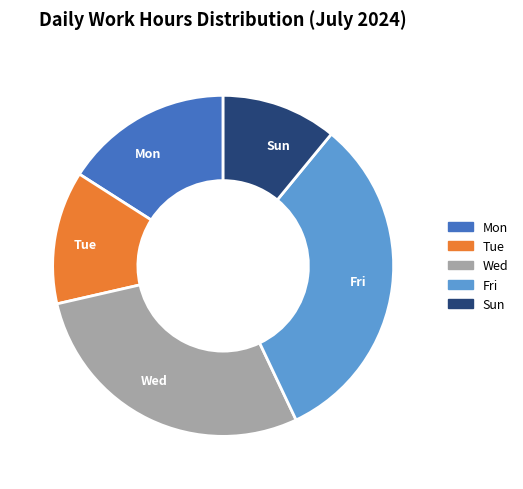

What is the smallest slice in the pie chart?

Sun